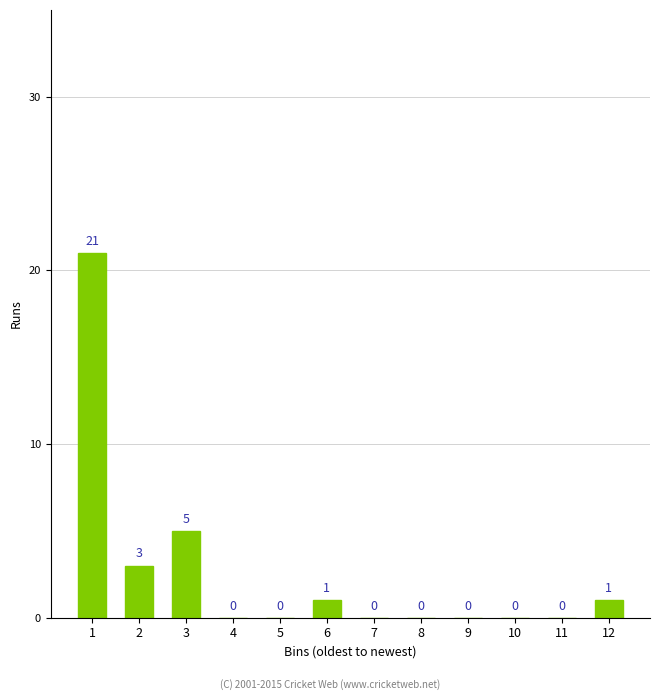

Reading left to right, what are all the values shown in this chart?

1=21	2=3	3=5	4=0	5=0	6=1	7=0	8=0	9=0	10=0	11=0	12=1